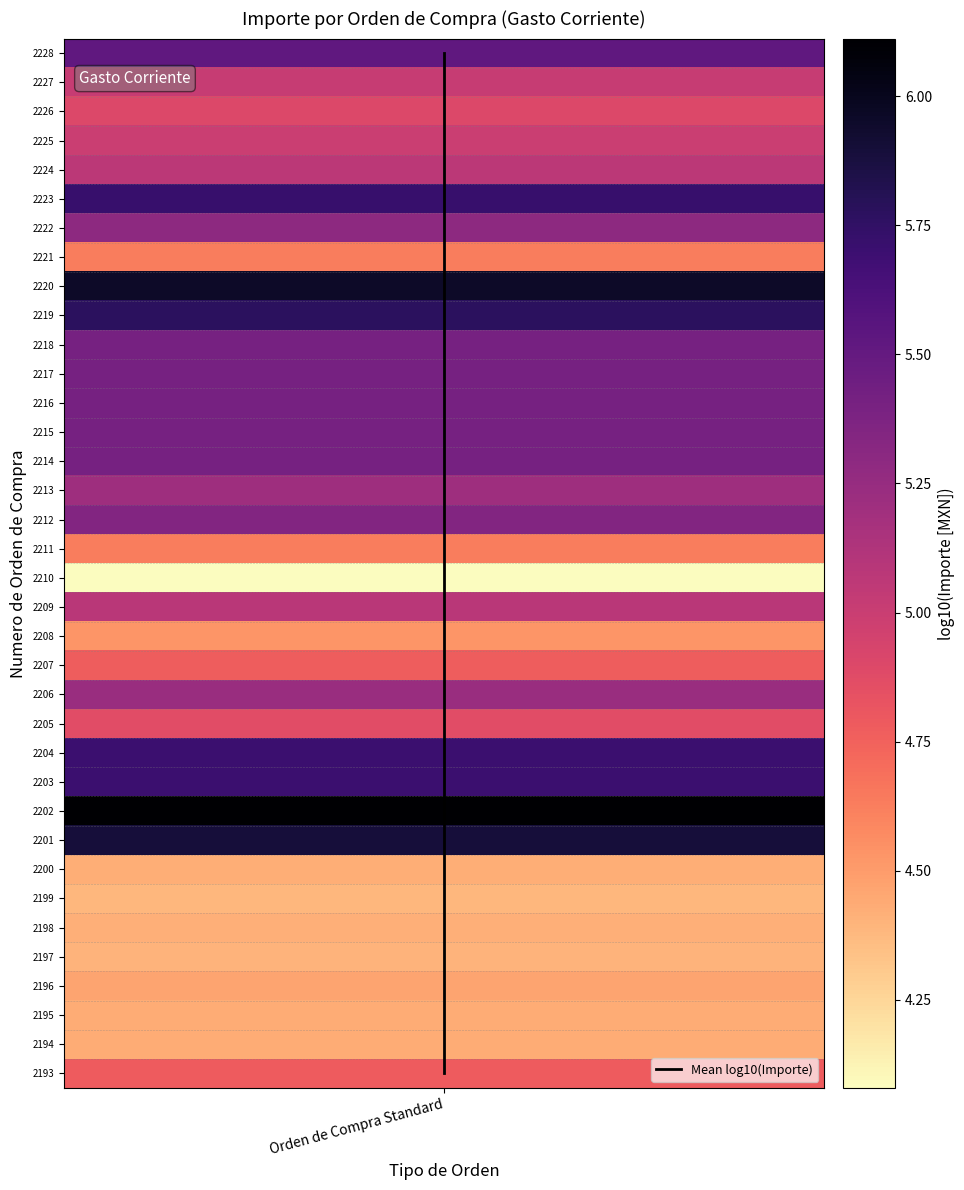

Which has a higher value, Orden de Compra Standard or Orden de Compra Standard?

Orden de Compra Standard